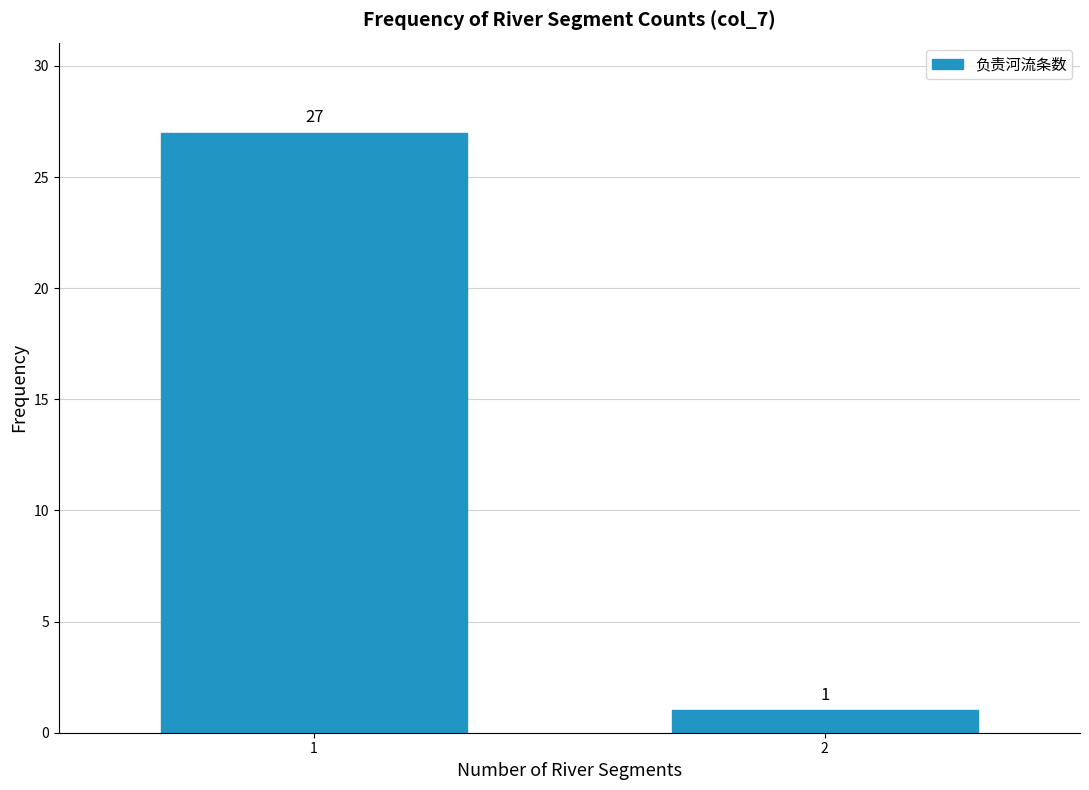

Reading left to right, transcribe all the data shown in this chart.

1=27	2=1